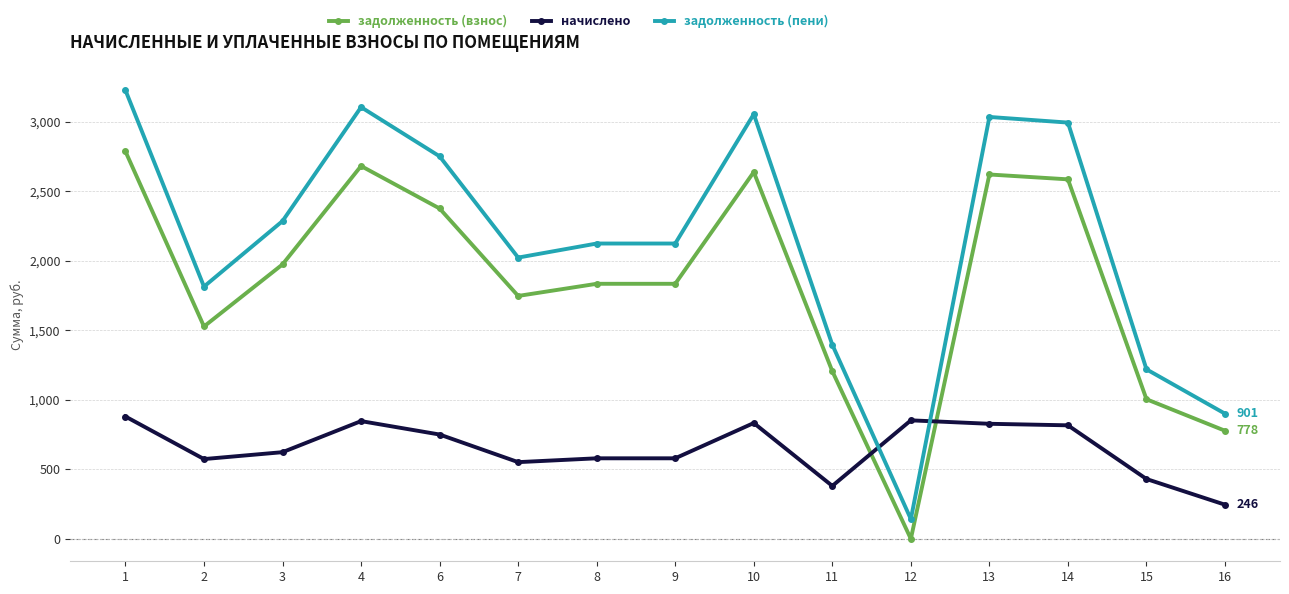

What is the maximum value shown in the chart?

3228.3